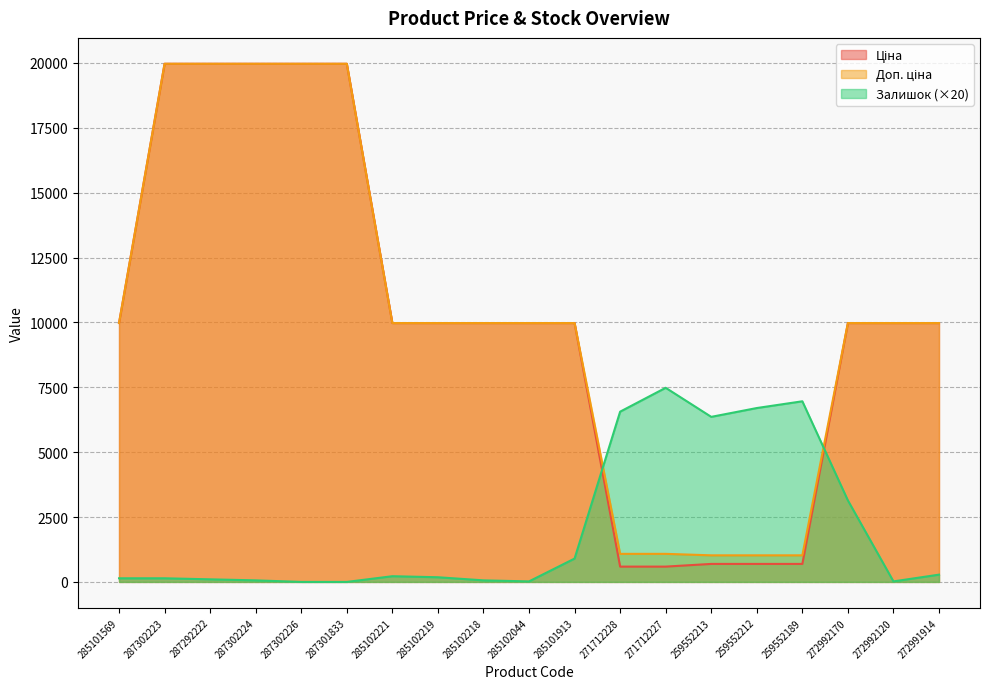

Is it true that Залишок equals 20.0 at 272992120?

True